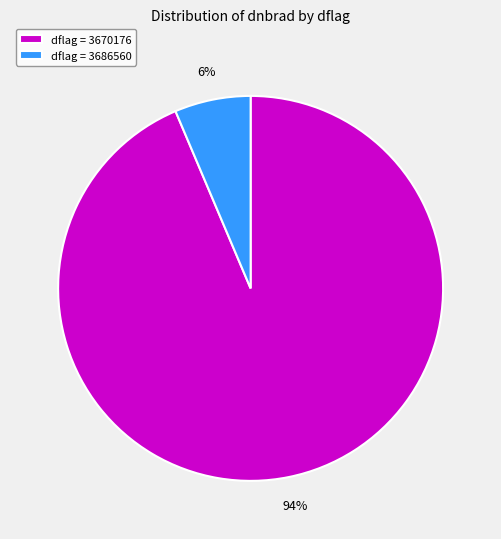

Between dflag = 3670176 and dflag = 3686560, which is larger?

dflag = 3670176